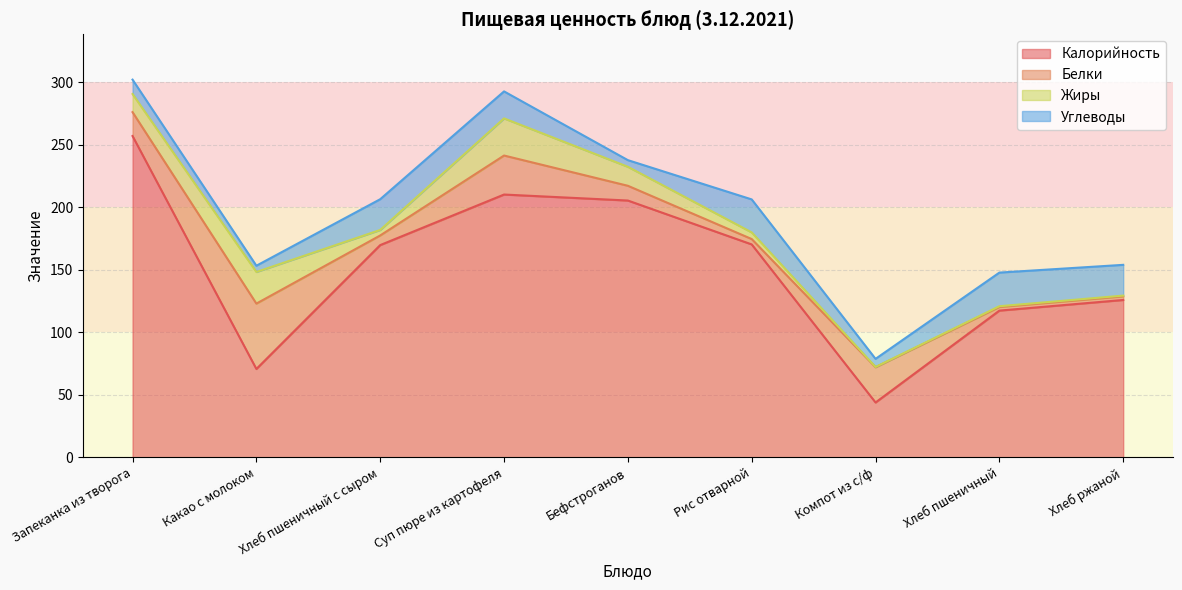

What is the minimum value for Калорийность?

44.0